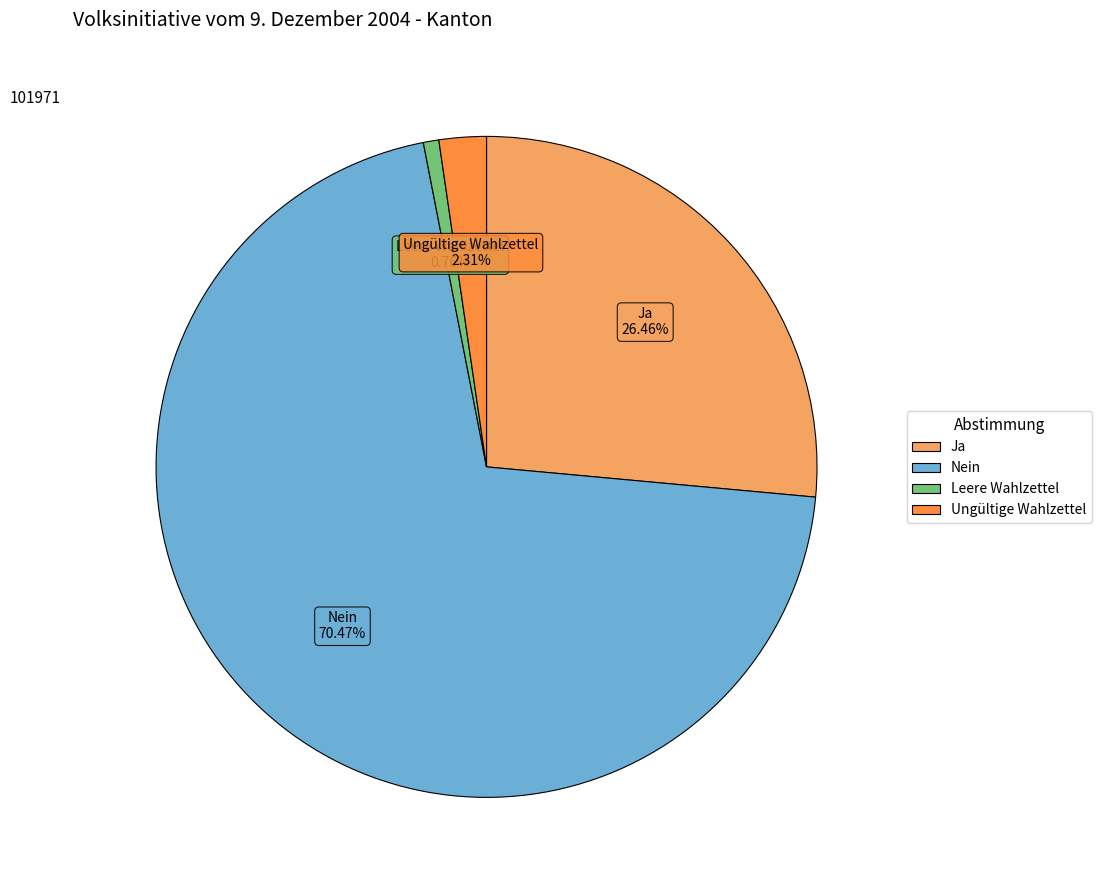

To the nearest percent, what is the combined percentage of Ungültige Wahlzettel and Ja?

29%